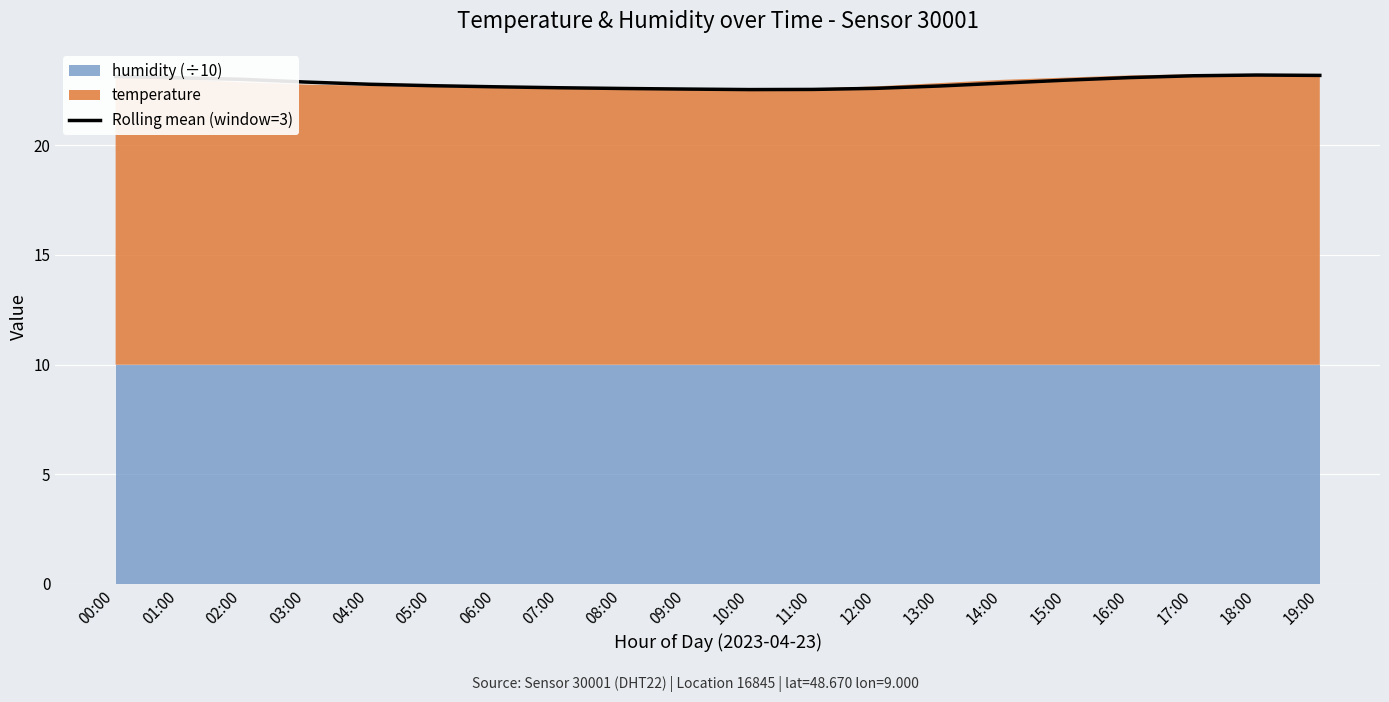

Rank the categories by value from lowest to highest.

10:00, 11:00, 09:00, 08:00, 12:00, 07:00, 06:00, 13:00, 05:00, 04:00, 14:00, 03:00, 15:00, 02:00, 01:00, 16:00, 00:00, 17:00, 19:00, 18:00